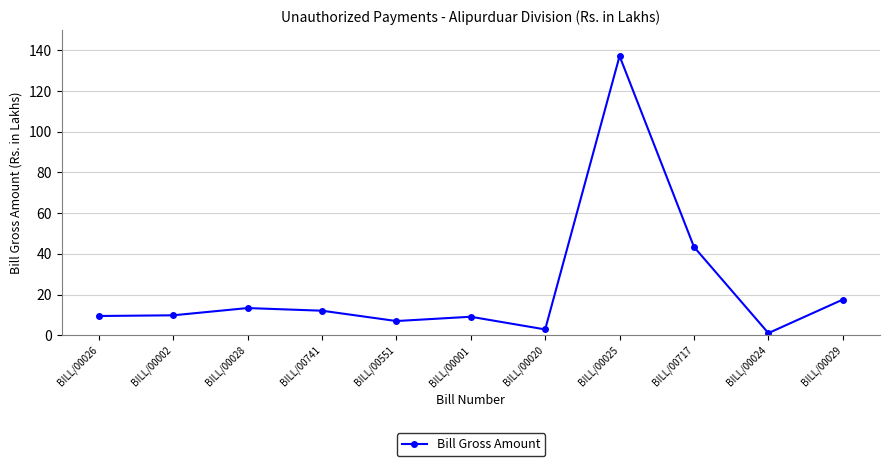

What position from the left is BILL/00551?

5